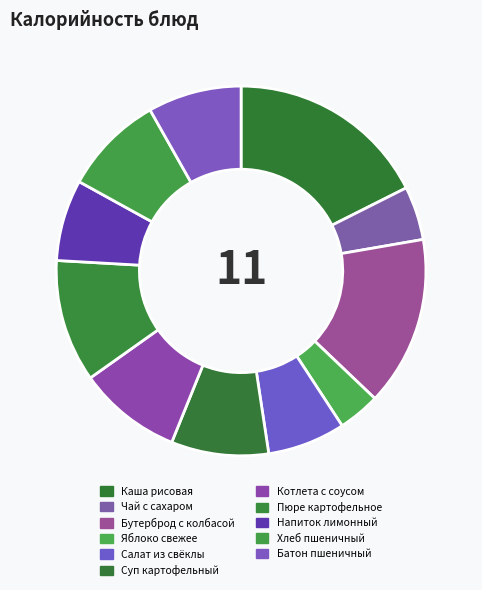

Combined, do Суп картофельный and Котлета с соусом account for over 50%?

No